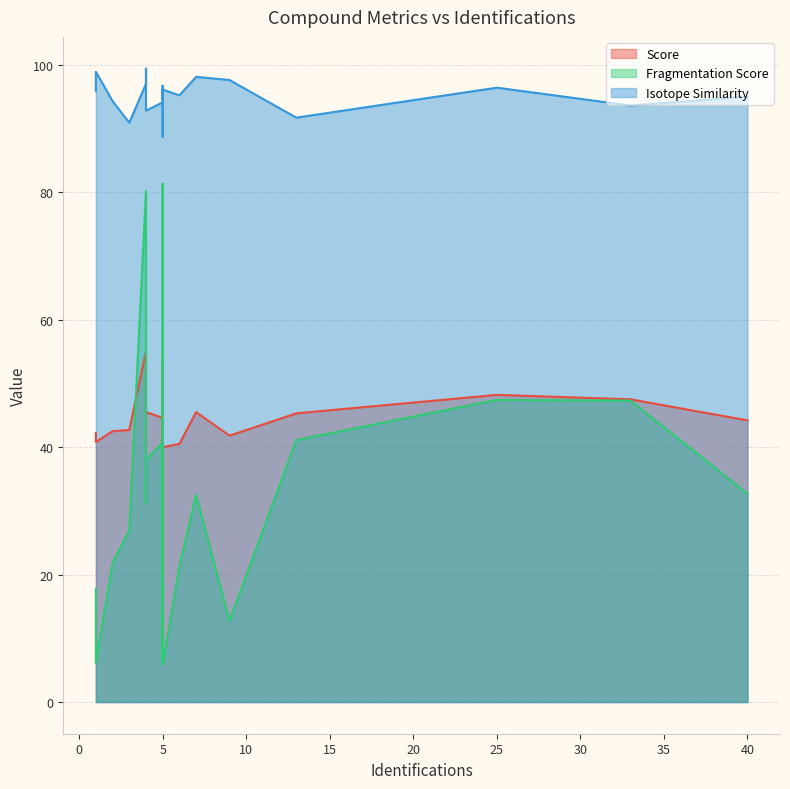

What is the difference between the second highest and minimum values in the Fragmentation Score series?

74.4